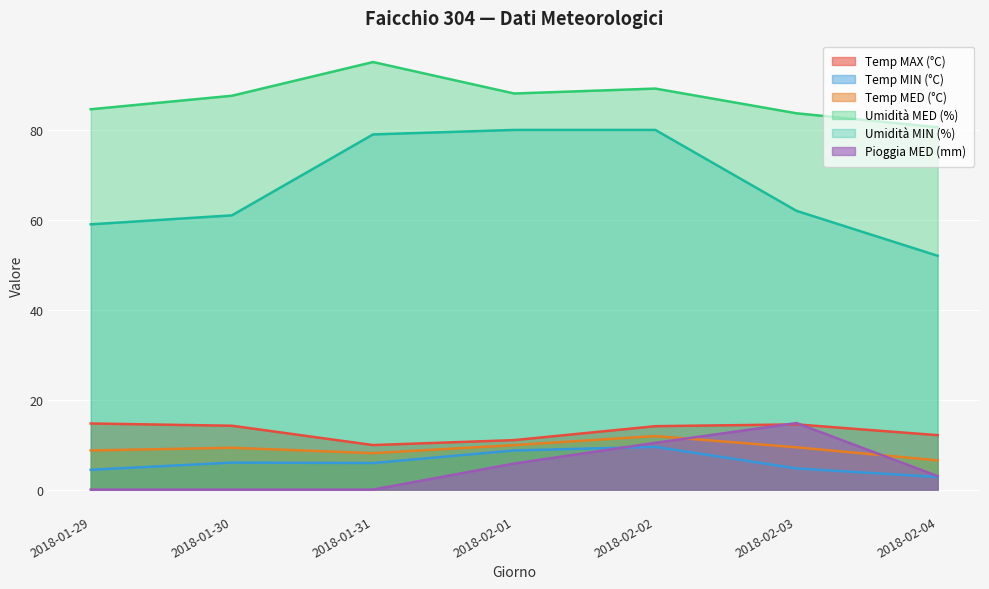

Reading left to right, extract all data points from this chart.

Temp MAX (°C): 2018-01-29=14.7	2018-01-30=14.2	2018-01-31=9.9	2018-02-01=11.0	2018-02-02=14.1	2018-02-03=14.5	2018-02-04=12.1
Temp MIN (°C): 2018-01-29=4.4	2018-01-30=6.0	2018-01-31=5.9	2018-02-01=8.7	2018-02-02=9.5	2018-02-03=4.7	2018-02-04=2.8
Temp MED (°C): 2018-01-29=8.7	2018-01-30=9.3	2018-01-31=8.1	2018-02-01=9.9	2018-02-02=11.9	2018-02-03=9.4	2018-02-04=6.5
Umidità MED (%): 2018-01-29=84.6	2018-01-30=87.6	2018-01-31=95.1	2018-02-01=88.1	2018-02-02=89.2	2018-02-03=83.7	2018-02-04=80.6
Umidità MIN (%): 2018-01-29=59.0	2018-01-30=61.0	2018-01-31=79.0	2018-02-01=80.0	2018-02-02=80.0	2018-02-03=62.0	2018-02-04=52.0
Pioggia MED (mm): 2018-01-29=0.0	2018-01-30=0.0	2018-01-31=0.0	2018-02-01=5.8	2018-02-02=10.4	2018-02-03=14.8	2018-02-04=3.0